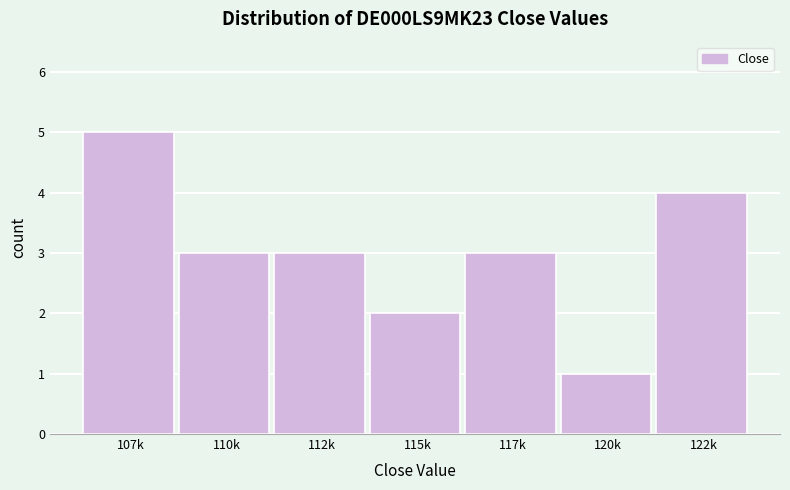

Reading left to right, extract all data points from this chart.

5	3	3	2	3	1	4